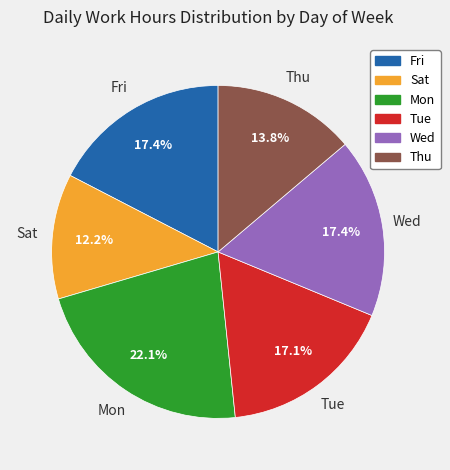

What percentage do Sat and Wed together represent?

29.6%